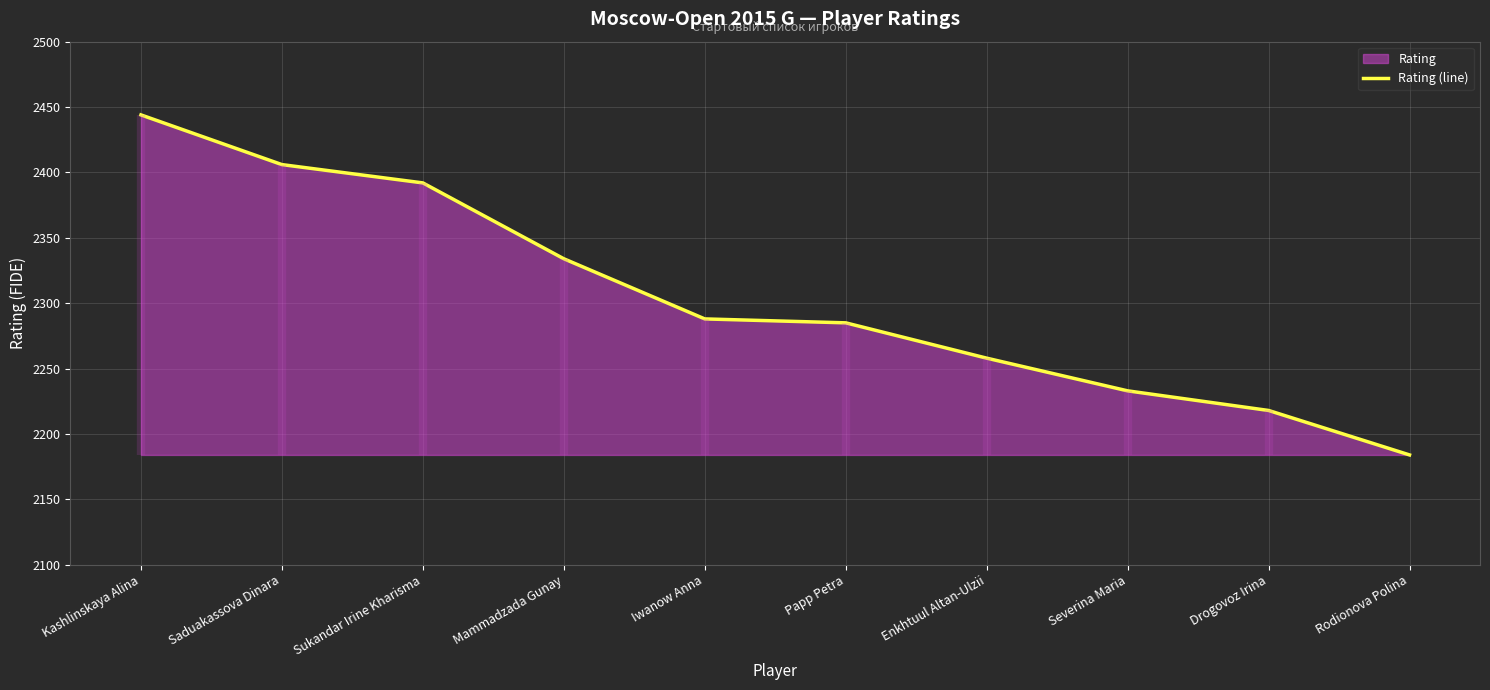

How many lines are shown in the chart?

1